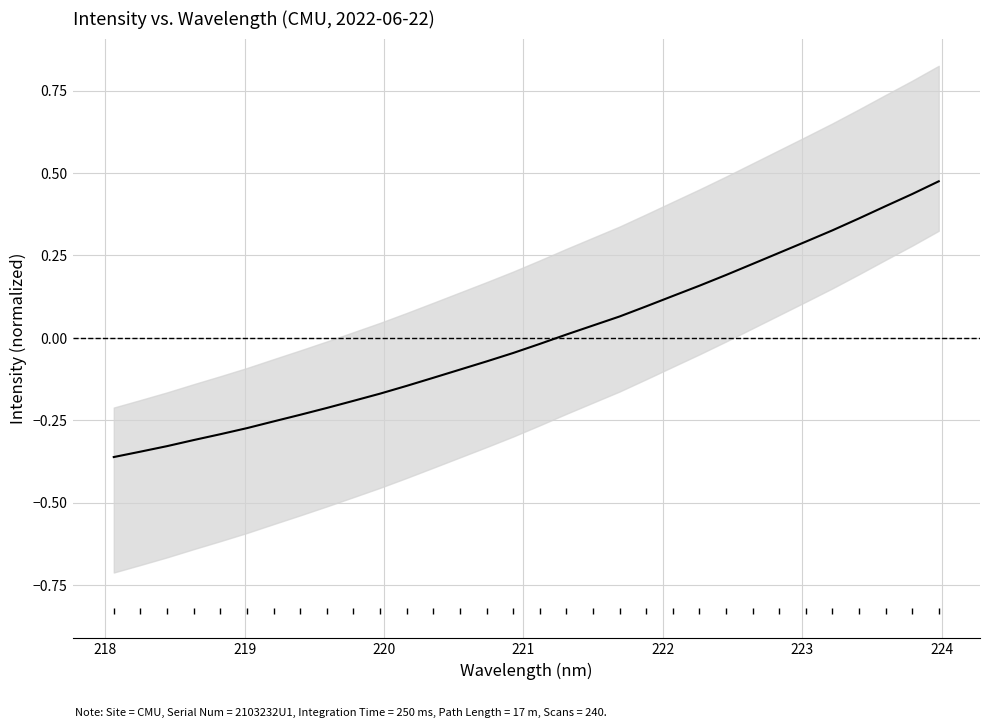

What is the value of the 12th point from the left?

-0.1